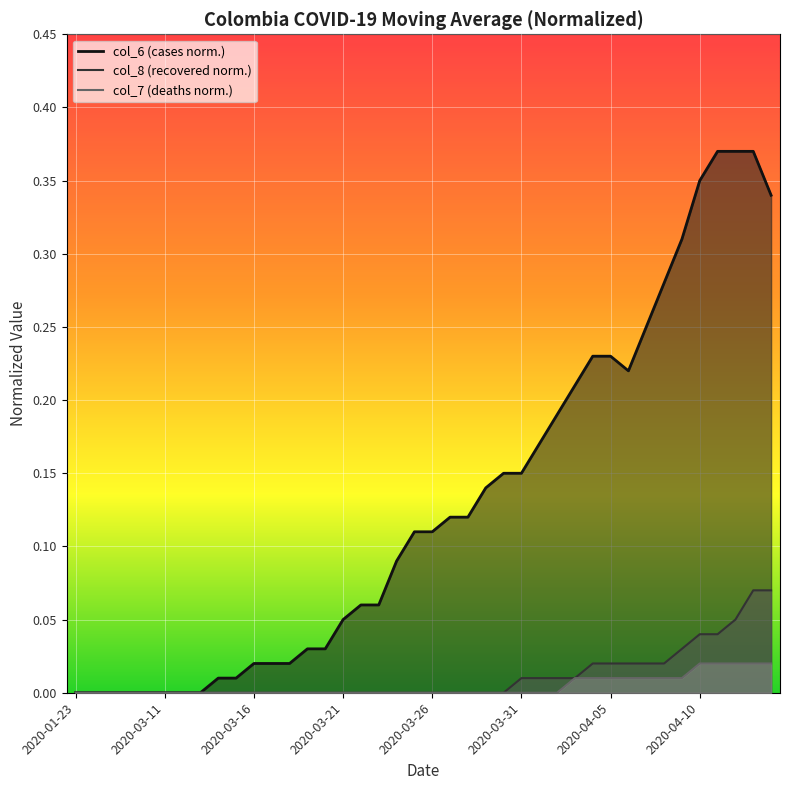

True or false: col_6 and col_7 intersect in this chart.

False